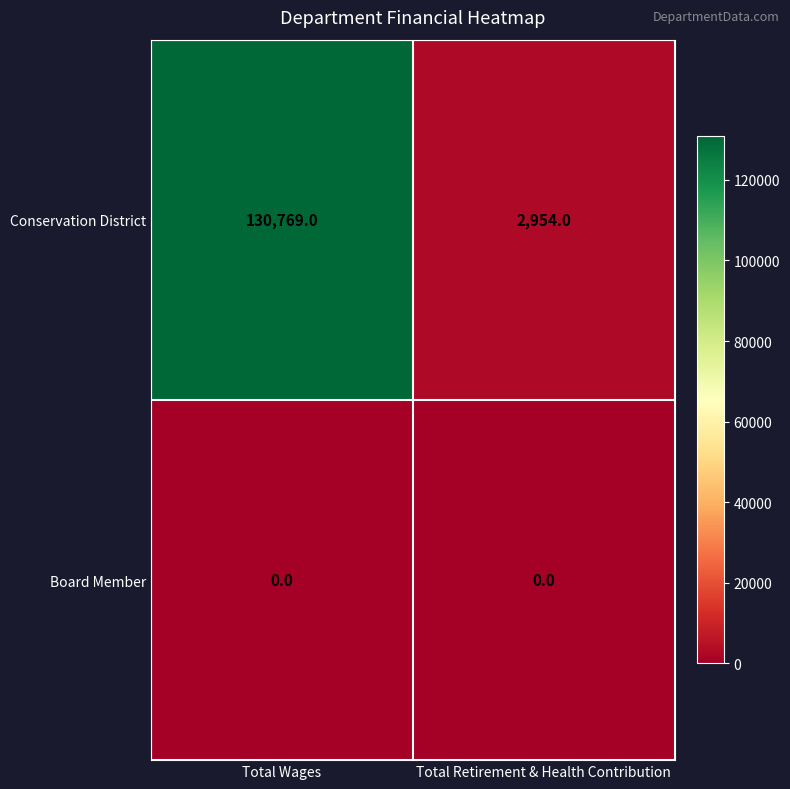

Read the Conservation District value at Total Retirement & Health Contribution, to the nearest 50.

2950